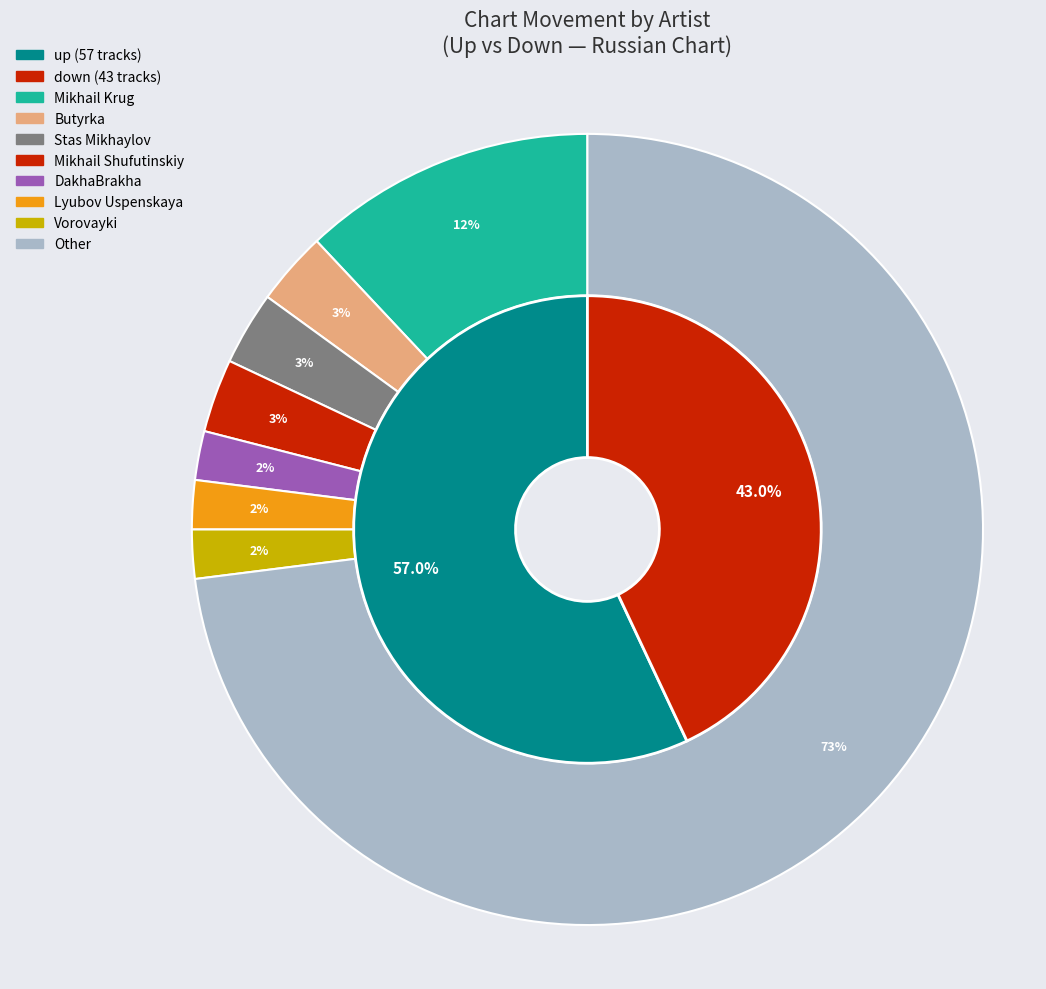

Which category has the biggest portion of the pie?

up